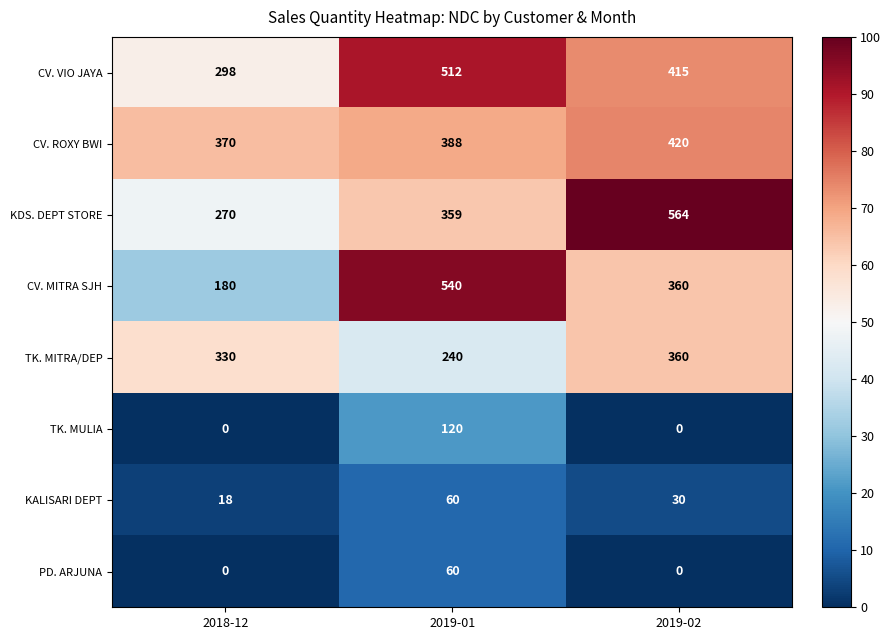

What is the average value of the KALISARI DEPT series?

36